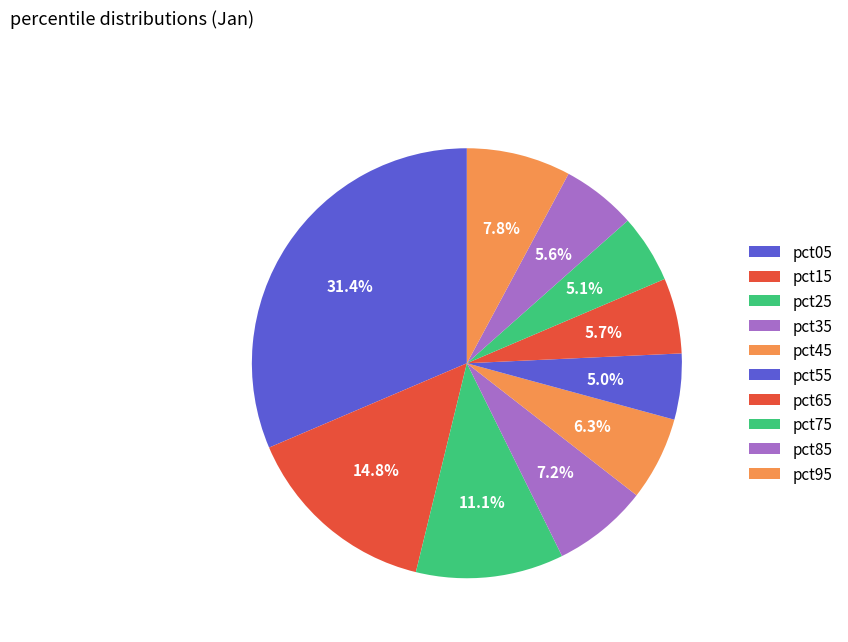

To the nearest percent, what portion does pct35 represent?

7%